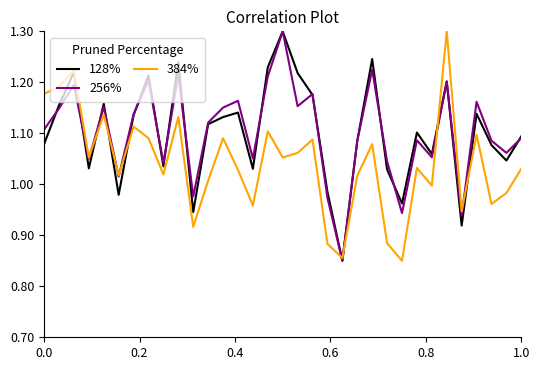

What are all the series names shown in the legend?

128%, 256%, 384%